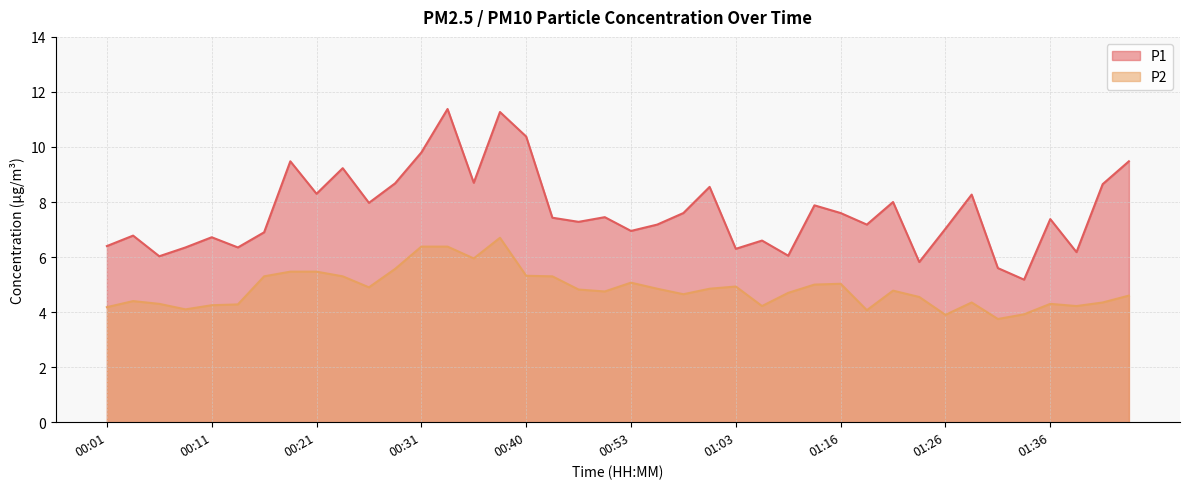

Reading left to right, list all the values displayed in this chart.

P1: 6.4	6.8	6.0	6.3	6.7	6.3	6.9	9.5	8.3	9.2	8.0	8.7	9.8	11.4	8.7	11.3	10.4	7.4	7.3	7.5	7.0	7.2	7.6	8.6	6.3	6.6	6.0	7.9	7.6	7.2	8.0	5.8	7.0	8.3	5.6	5.2	7.4	6.2	8.7	9.5
P2: 4.2	4.4	4.3	4.1	4.2	4.3	5.3	5.5	5.5	5.3	4.9	5.6	6.4	6.4	6.0	6.7	5.3	5.3	4.8	4.8	5.1	4.8	4.7	4.8	4.9	4.2	4.7	5.0	5.0	4.1	4.8	4.5	3.9	4.3	3.8	3.9	4.3	4.2	4.3	4.6